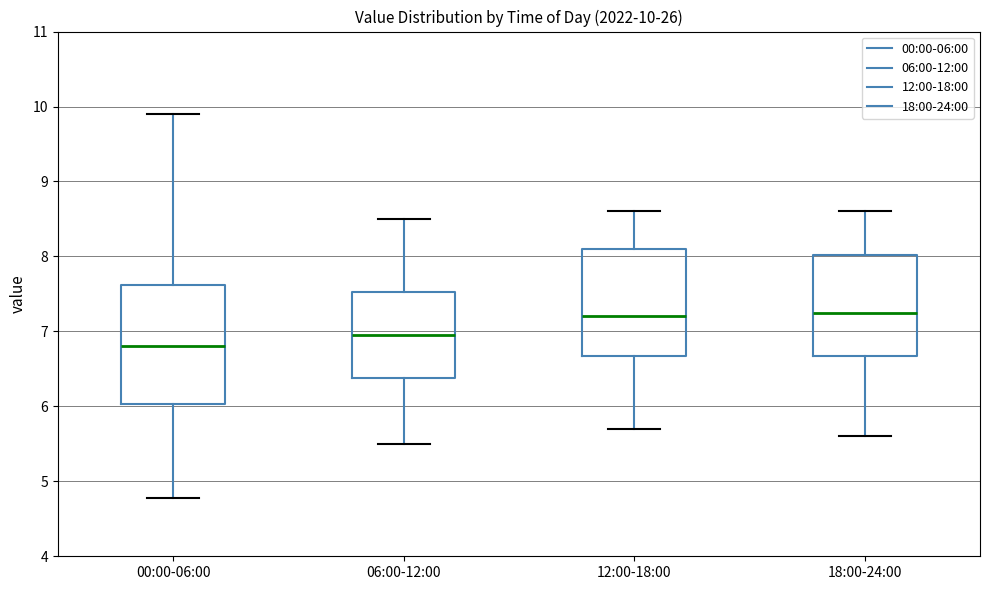

Comparing the boxes themselves (not the whiskers), which one is the tallest?

00:00-06:00